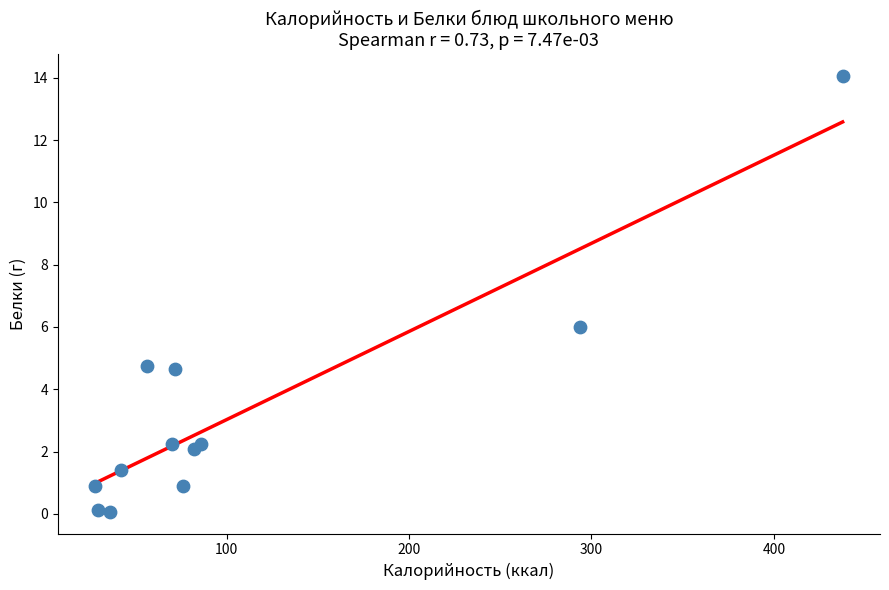

What is the range of X values (max minus min)?

409.7